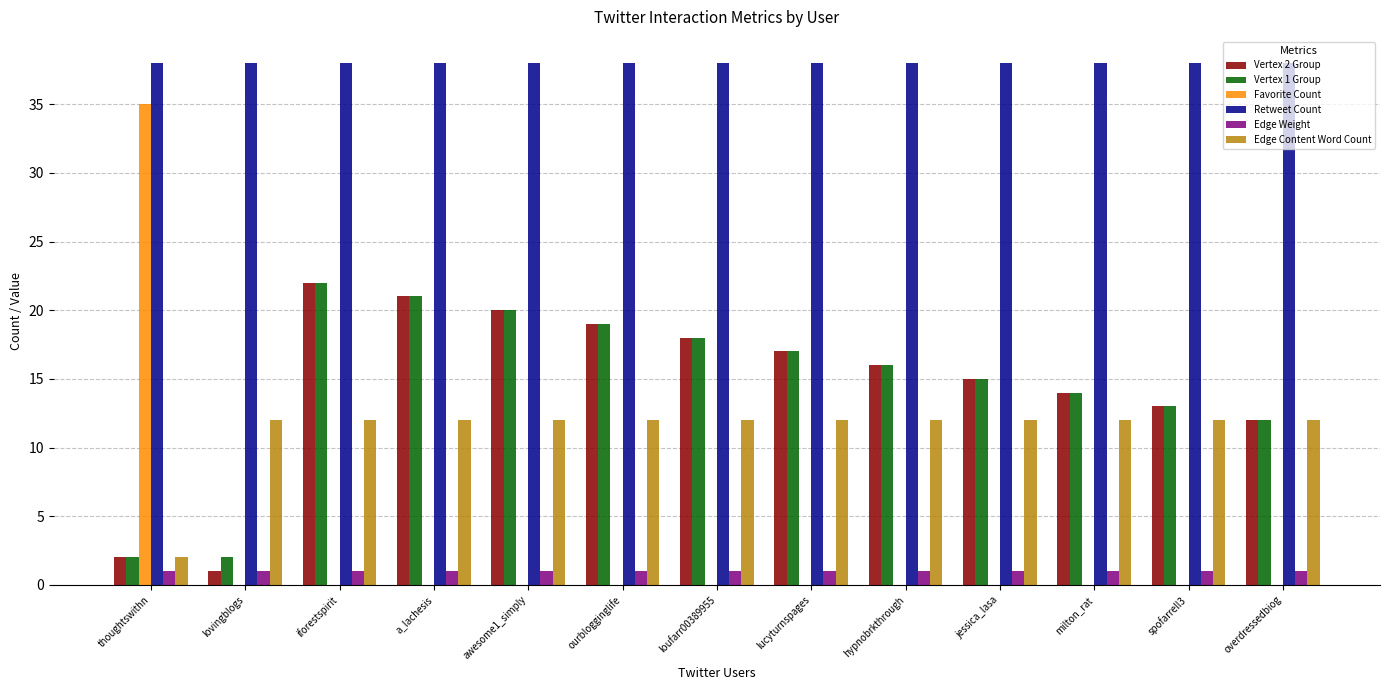

Reading left to right, what are all the values shown in this chart?

Vertex 2 Group: thoughtswithn=2	lovingblogs=1	iforestspirit=22	a_lachesis=21	awesome1_simply=20	ourblogginglife=19	loufarr00389955=18	lucyturnspages=17	hypnobrkthrough=16	jessica_lasa=15	milton_rat=14	spofarrell3=13	overdressedbiog=12
Vertex 1 Group: thoughtswithn=2	lovingblogs=2	iforestspirit=22	a_lachesis=21	awesome1_simply=20	ourblogginglife=19	loufarr00389955=18	lucyturnspages=17	hypnobrkthrough=16	jessica_lasa=15	milton_rat=14	spofarrell3=13	overdressedbiog=12
Favorite Count: thoughtswithn=35	lovingblogs=0	iforestspirit=0	a_lachesis=0	awesome1_simply=0	ourblogginglife=0	loufarr00389955=0	lucyturnspages=0	hypnobrkthrough=0	jessica_lasa=0	milton_rat=0	spofarrell3=0	overdressedbiog=0
Retweet Count: thoughtswithn=38	lovingblogs=38	iforestspirit=38	a_lachesis=38	awesome1_simply=38	ourblogginglife=38	loufarr00389955=38	lucyturnspages=38	hypnobrkthrough=38	jessica_lasa=38	milton_rat=38	spofarrell3=38	overdressedbiog=38
Edge Weight: thoughtswithn=1	lovingblogs=1	iforestspirit=1	a_lachesis=1	awesome1_simply=1	ourblogginglife=1	loufarr00389955=1	lucyturnspages=1	hypnobrkthrough=1	jessica_lasa=1	milton_rat=1	spofarrell3=1	overdressedbiog=1
Edge Content Word Count: thoughtswithn=2	lovingblogs=12	iforestspirit=12	a_lachesis=12	awesome1_simply=12	ourblogginglife=12	loufarr00389955=12	lucyturnspages=12	hypnobrkthrough=12	jessica_lasa=12	milton_rat=12	spofarrell3=12	overdressedbiog=12